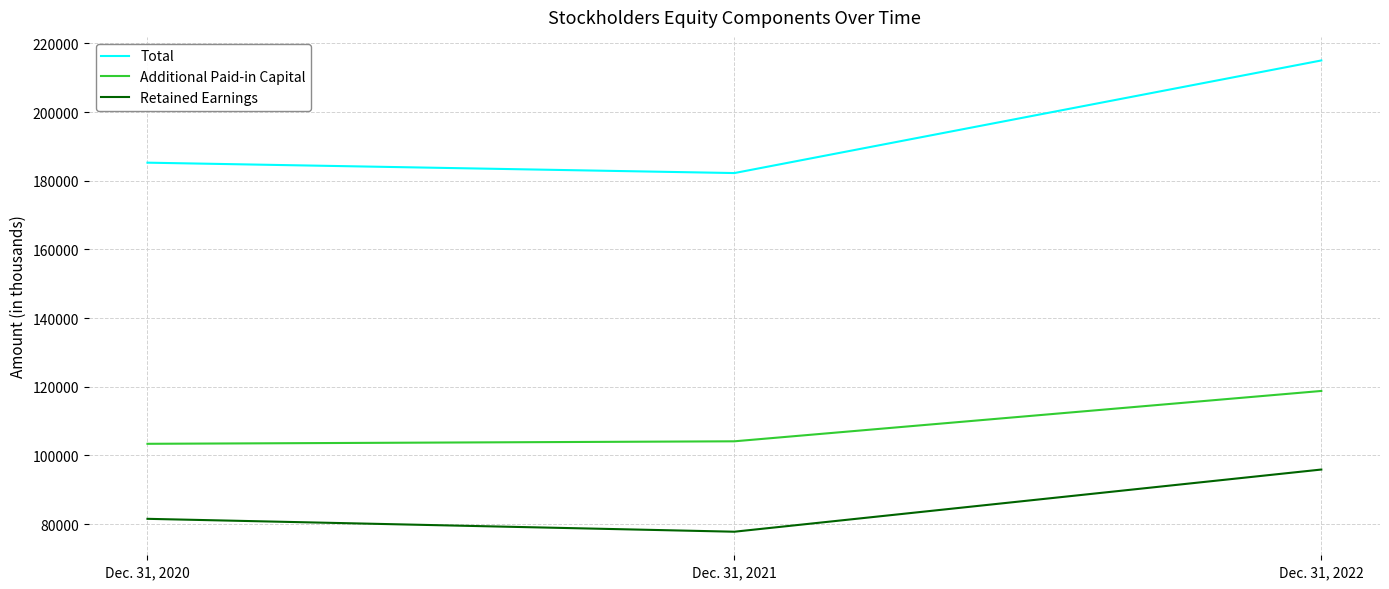

List the series in order of their overall mean, lowest first.

Retained Earnings, Additional Paid-in Capital, Total